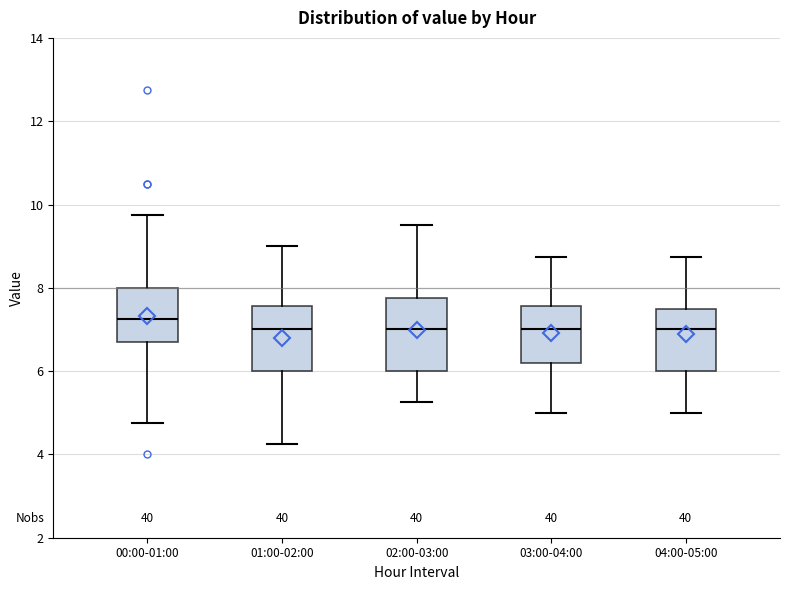

Reading left to right, read every box against the y-axis: the position of its median line, the range the box covers, and the ends of its whiskers. The values are not printed on the chart, so give them approximately, as read against the axis.

00:00-01:00: median 7.2, box 6.6 to 8.0, whiskers 4.8 to 9.8
01:00-02:00: median 7.0, box 6.0 to 7.6, whiskers 4.2 to 9.0
02:00-03:00: median 7.0, box 6.0 to 7.8, whiskers 5.2 to 9.6
03:00-04:00: median 7.0, box 6.2 to 7.6, whiskers 5.0 to 8.8
04:00-05:00: median 7.0, box 6.0 to 7.6, whiskers 5.0 to 8.8